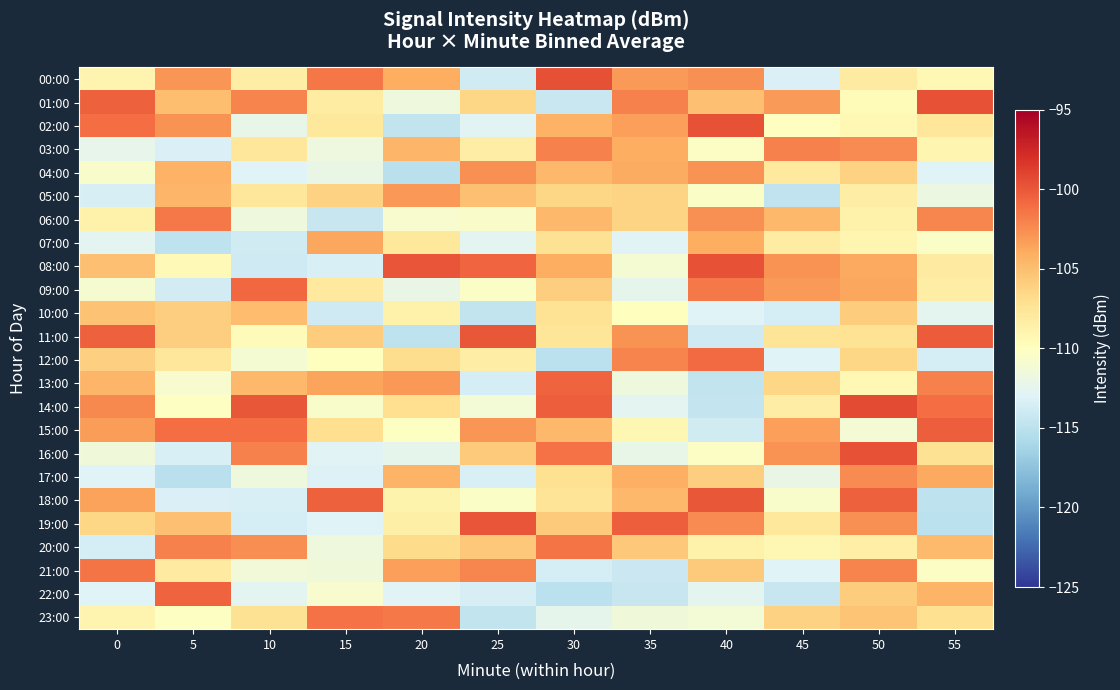

Between 25 and 55, which is larger?

55